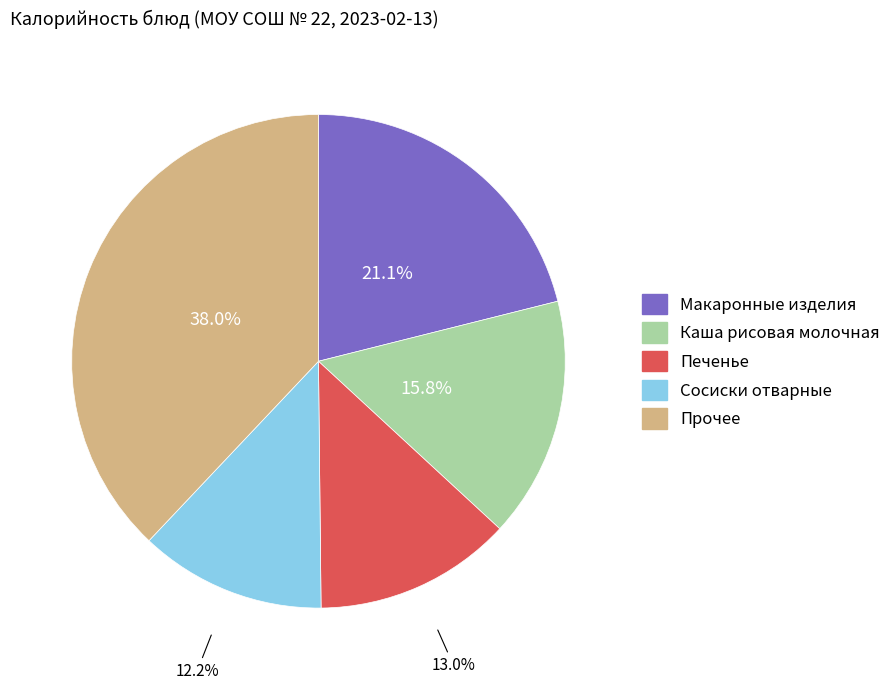

Is there any slice that represents more than half of the pie?

No